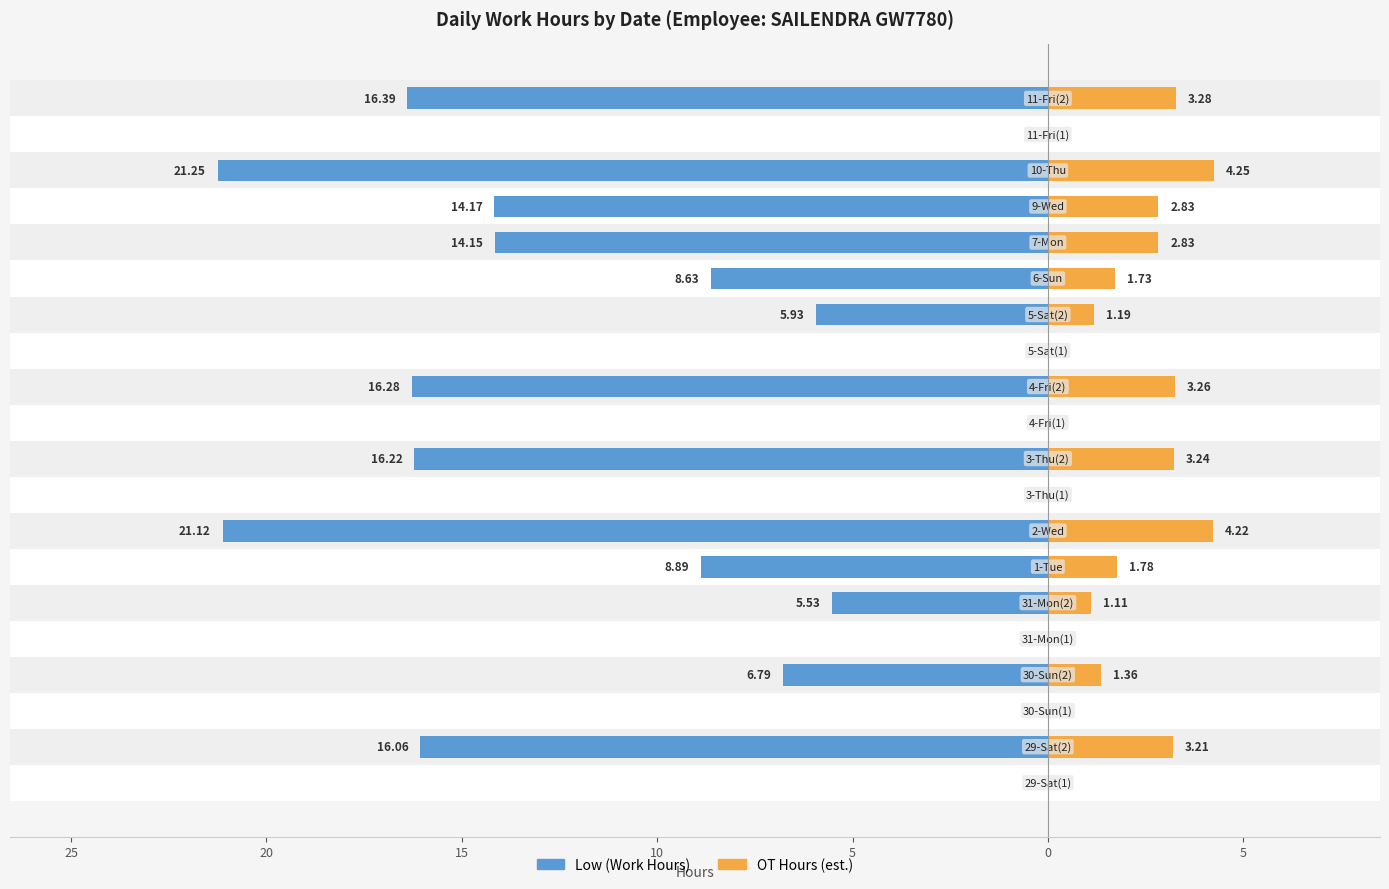

Reading right to left, extract all data points from this chart.

Low (Work Hours): -16.4	0.0	-21.2	-14.2	-14.2	-8.6	-5.9	0.0	-16.3	0.0	-16.2	0.0	-21.1	-8.9	-5.5	0.0	-6.8	0.0	-16.1	0.0
OT Hours (est.): 3.3	0.0	4.2	2.8	2.8	1.7	1.2	0.0	3.3	0.0	3.2	0.0	4.2	1.8	1.1	0.0	1.4	0.0	3.2	0.0